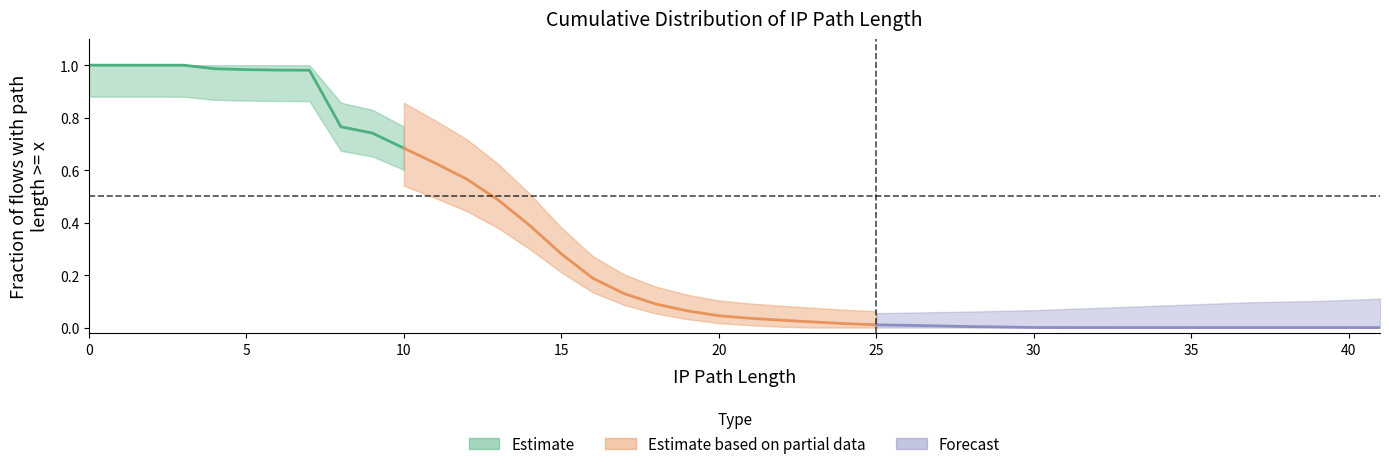

What is the greatest value displayed?

1.0